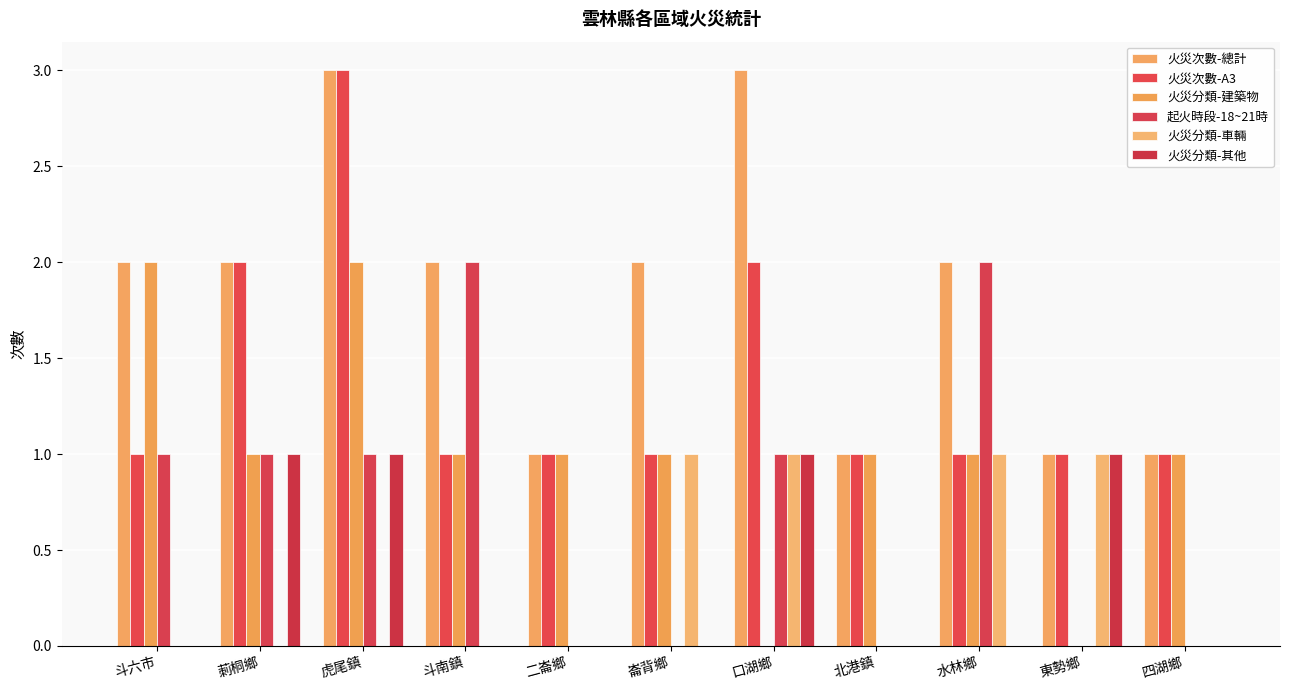

What are all the series names shown in the legend?

火災次數-總計, 火災次數-A3, 火災分類-建築物, 起火時段-18~21時, 火災分類-車輛, 火災分類-其他